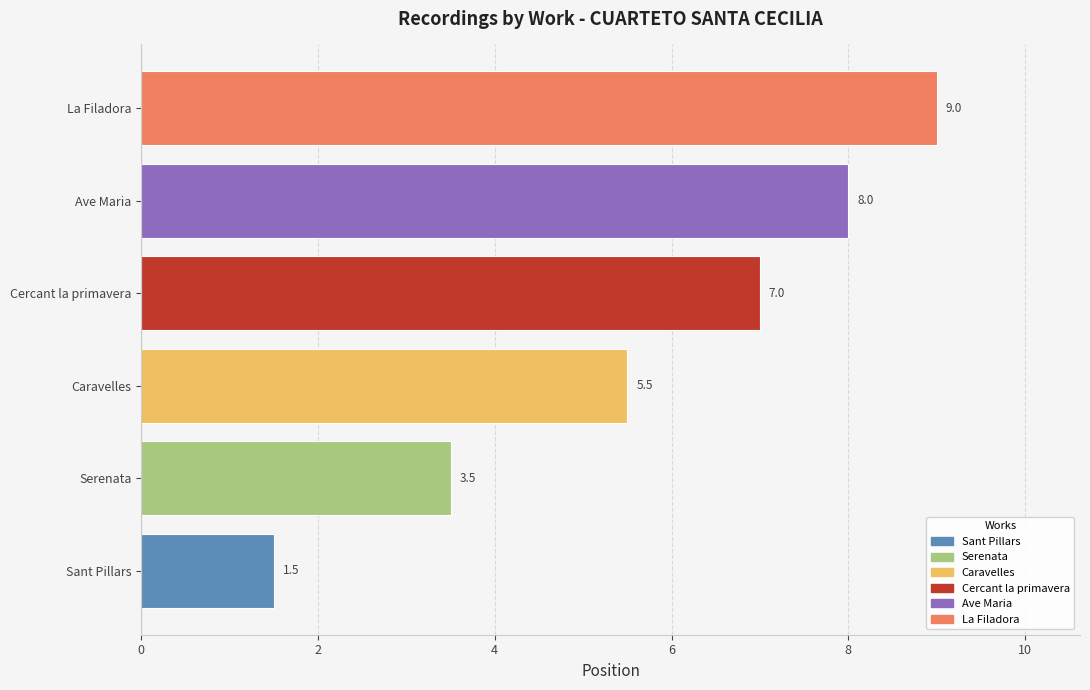

List the labels in order of value, smallest first.

Sant Pillars, Serenata, Caravelles, Cercant la primavera, Ave Maria, La Filadora